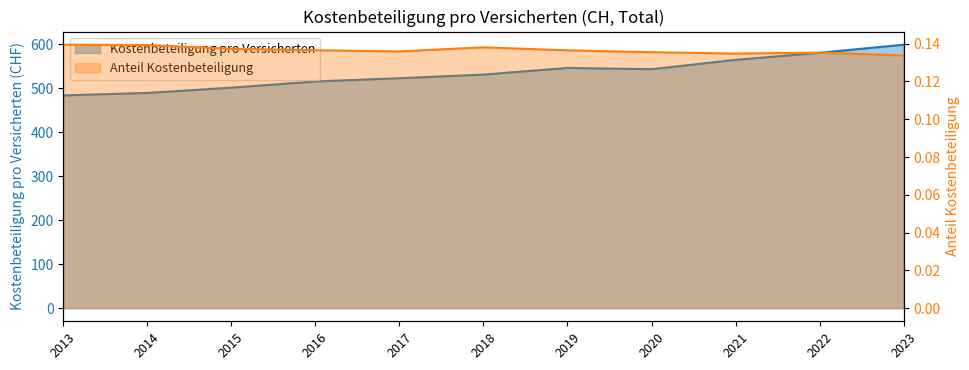

What is the average value of the Anteil Kostenbeteiligung series?

0.1